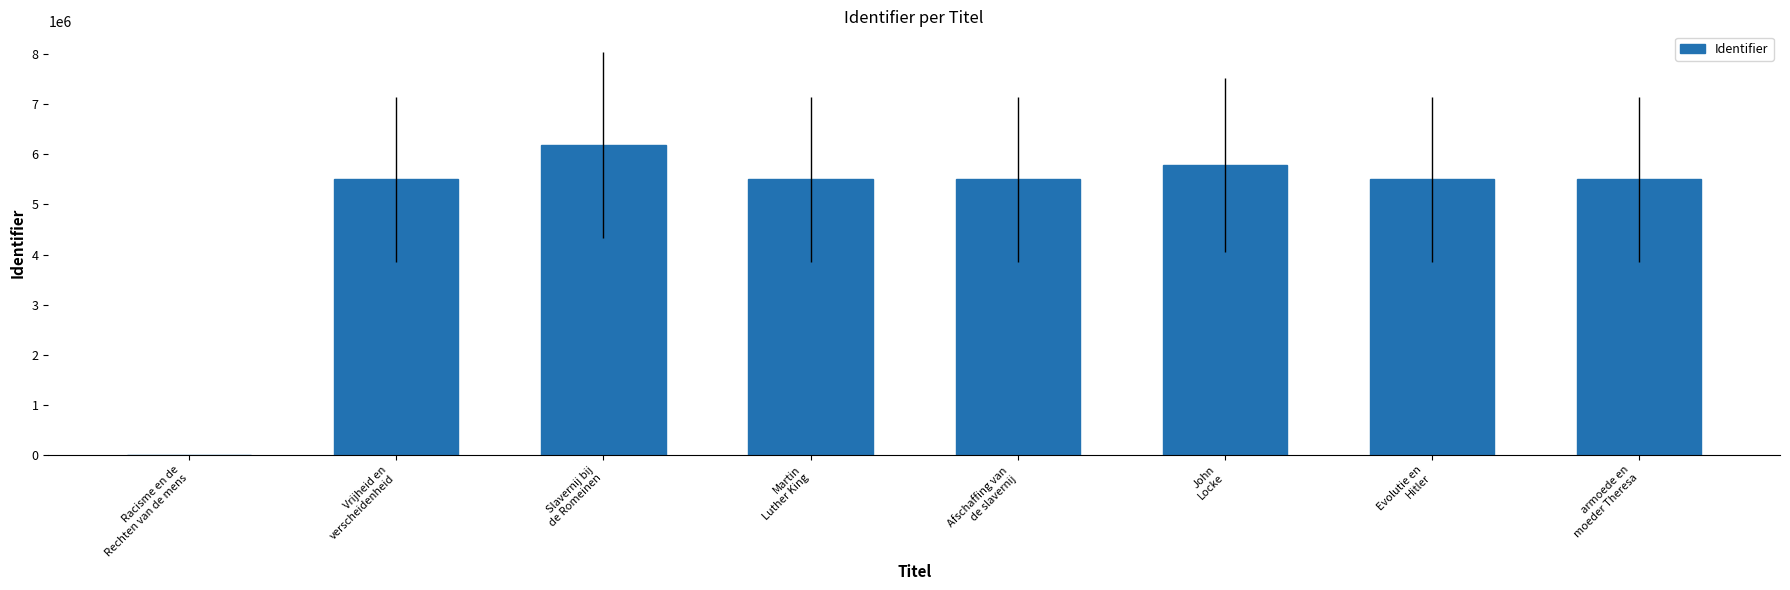

At which label does the data first exceed 5501263?

Slavernij bij
de Romeinen